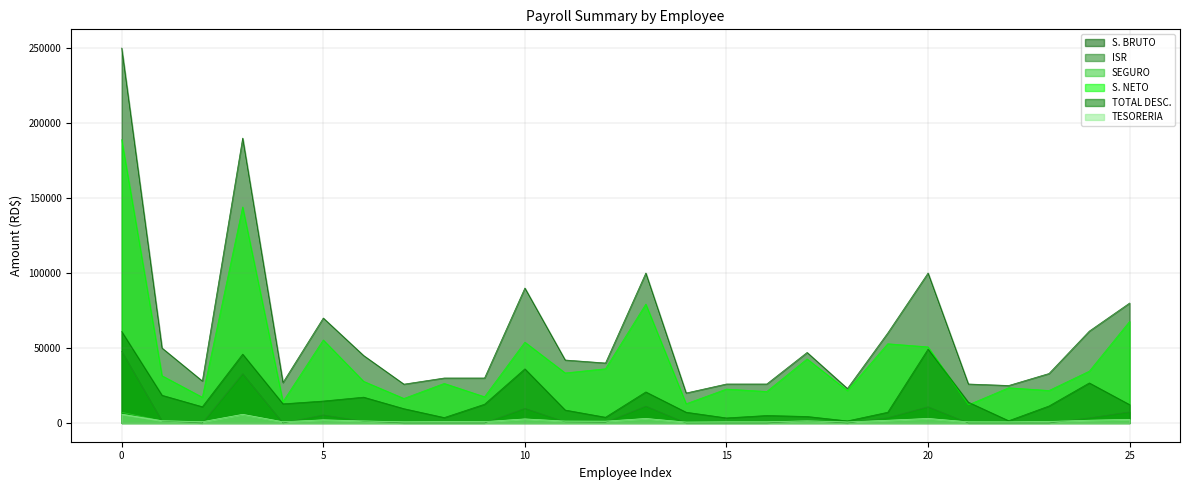

How many lines are shown in the chart?

6